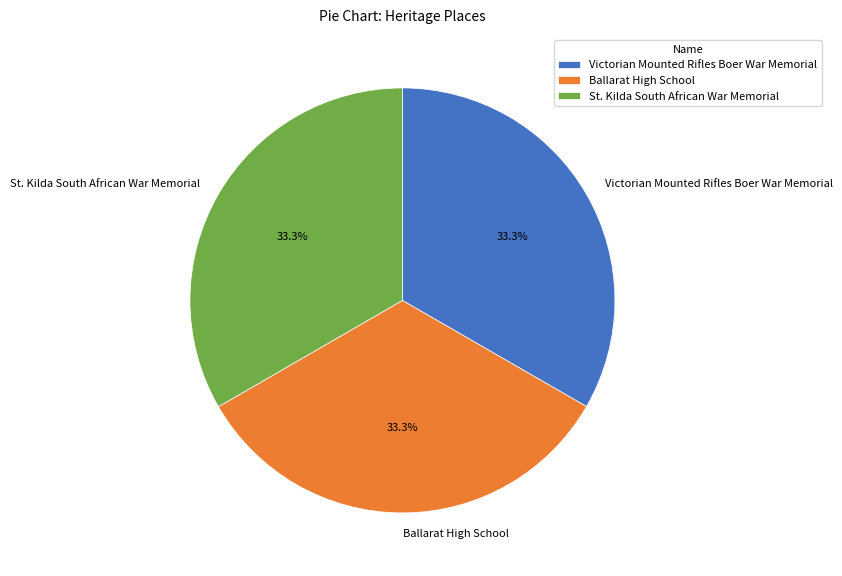

Is there a majority slice in this chart?

No